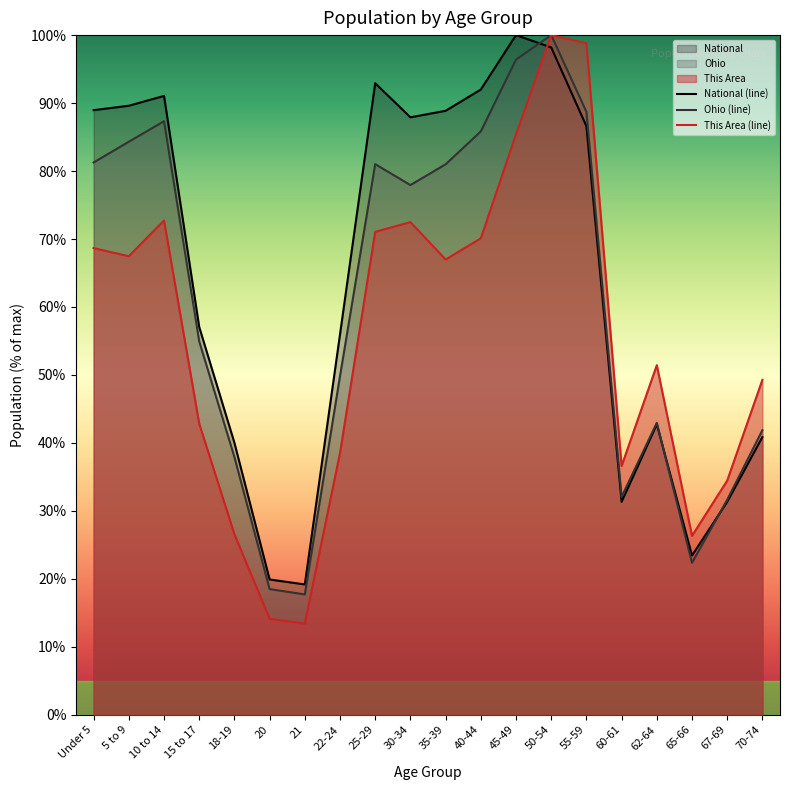

List the series in order of their peak value, lowest first.

National (line), Ohio (line), This Area (line)